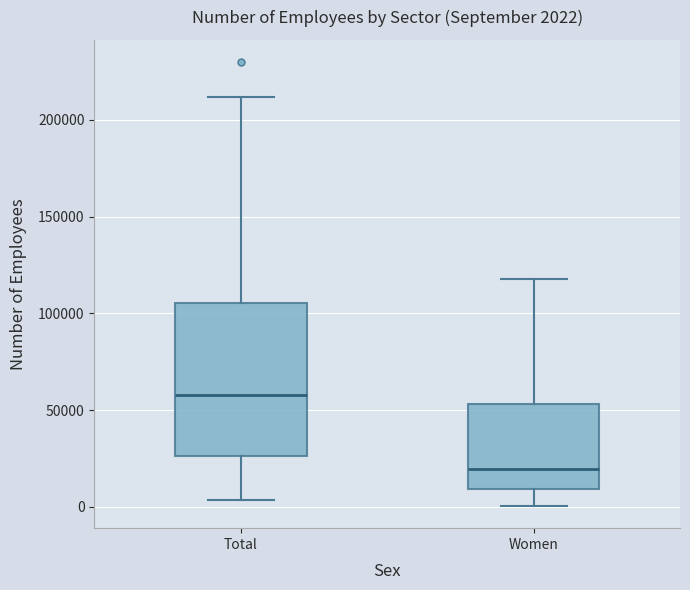

Comparing the boxes themselves (not the whiskers), which one is the tallest?

Total